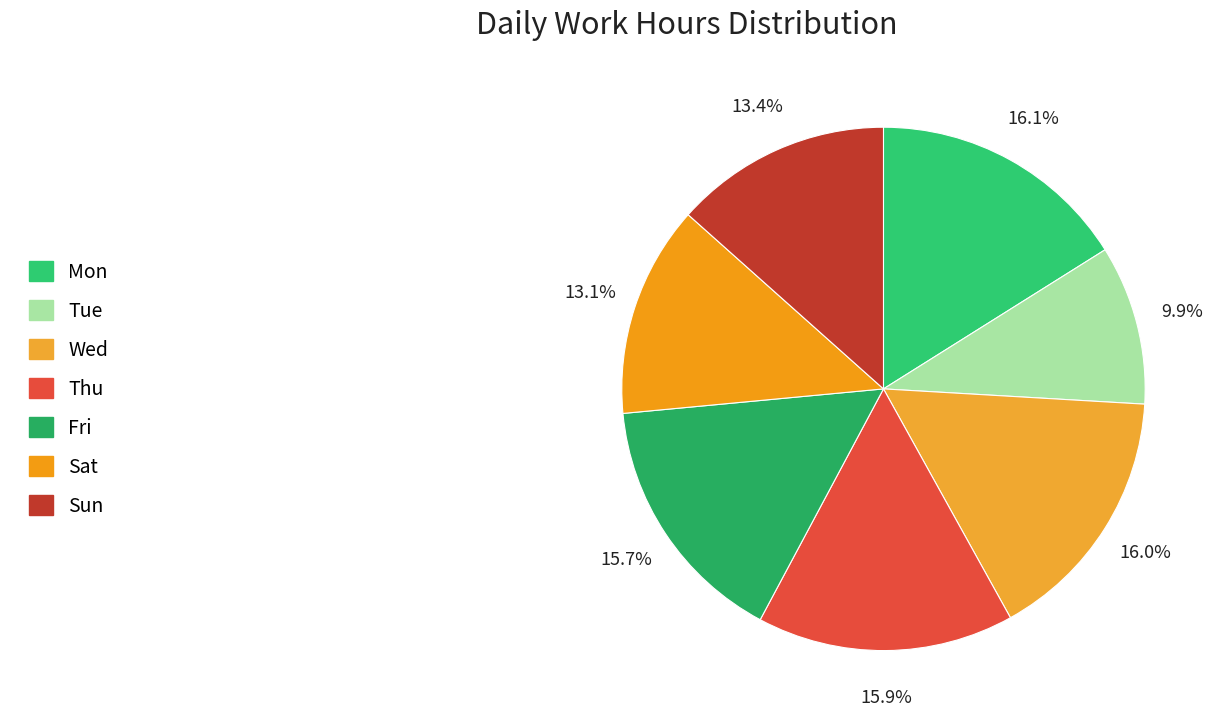

Which category has the smallest portion of the pie?

Tue